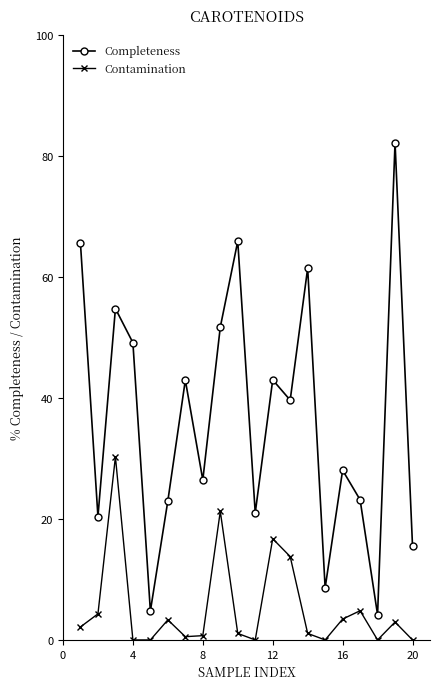

Which series has the largest range (max minus min)?

Completeness